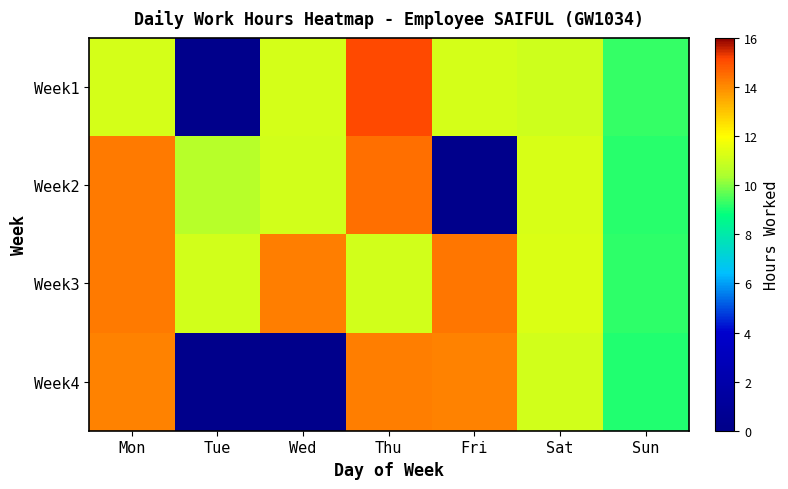

How many series are shown in this chart?

4